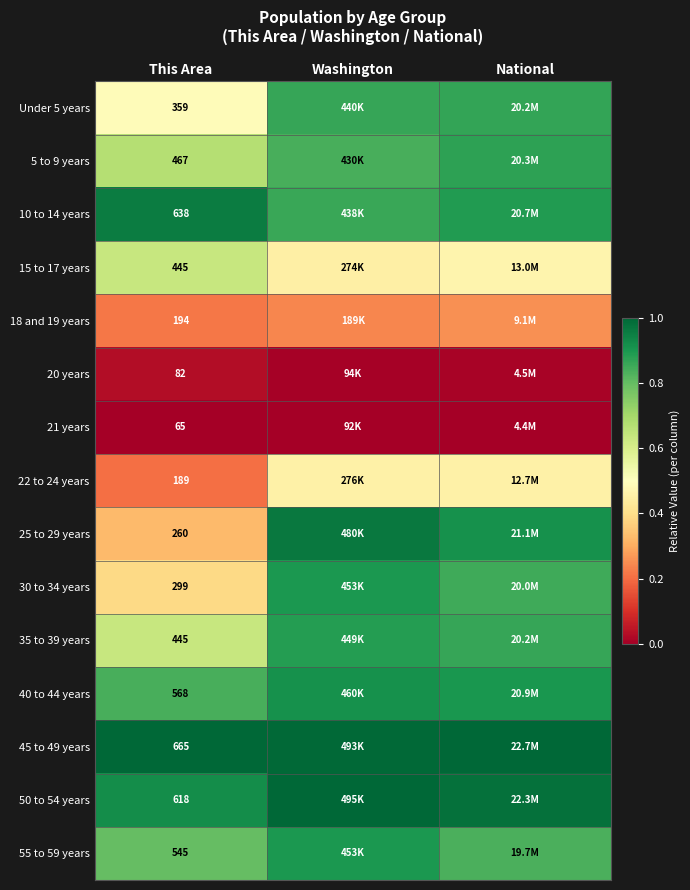

The 5 to 9 years series shows 0.4 at This Area. True or false?

False